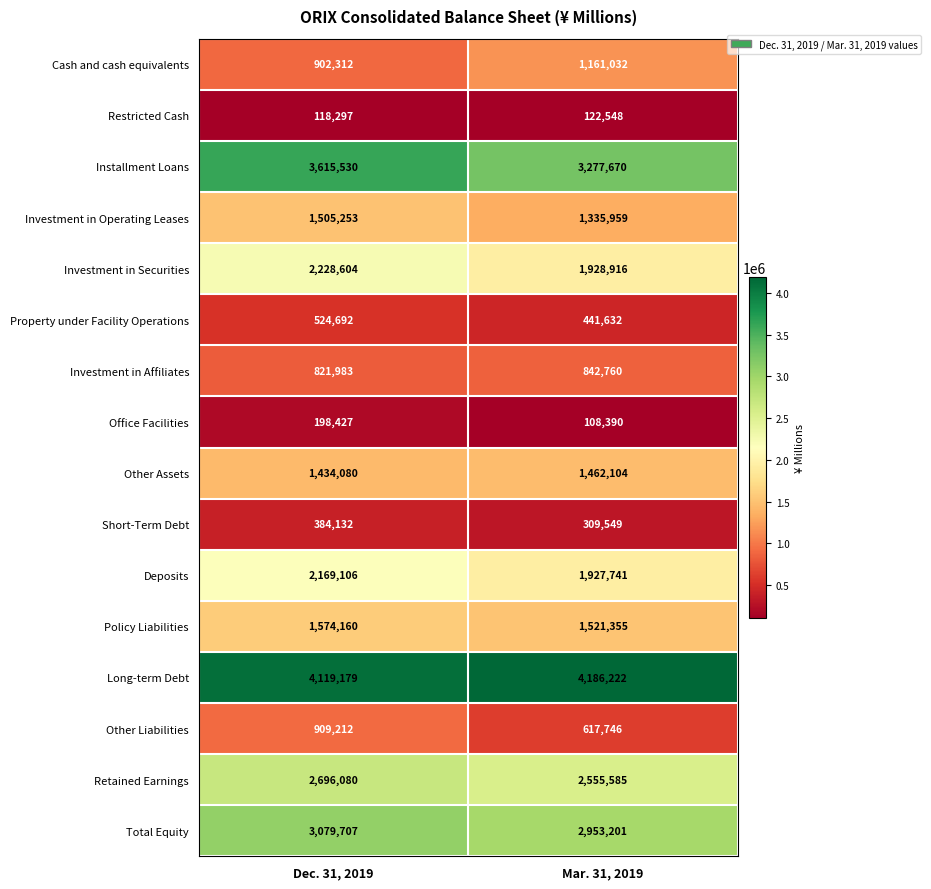

True or false: Retained Earnings has a value of 2696080 at Dec. 31, 2019.

True